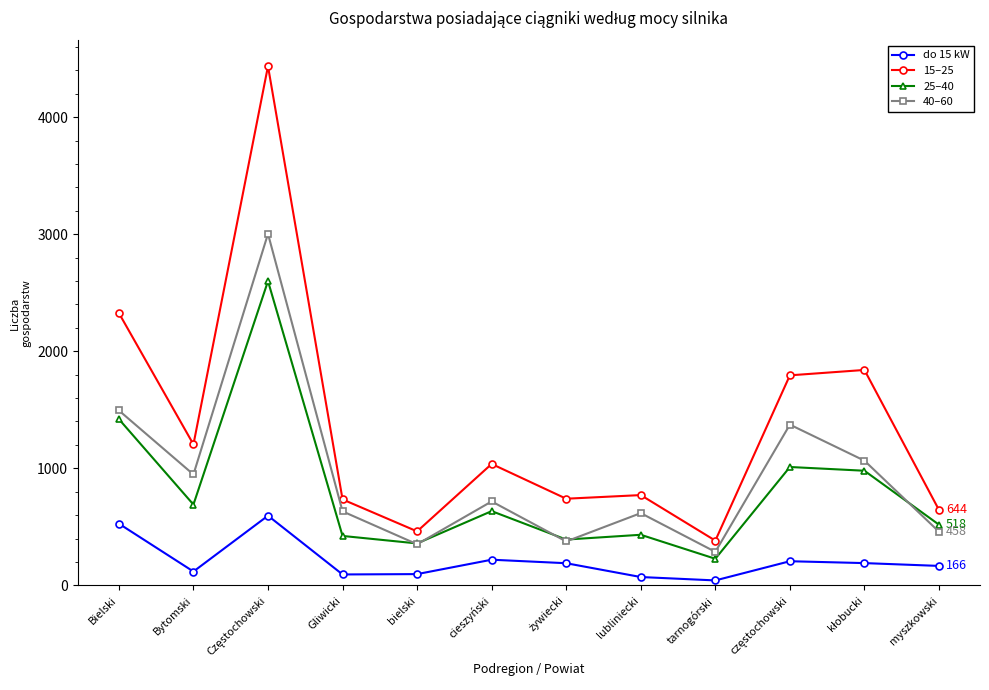

Which series has the largest range (max minus min)?

15–25